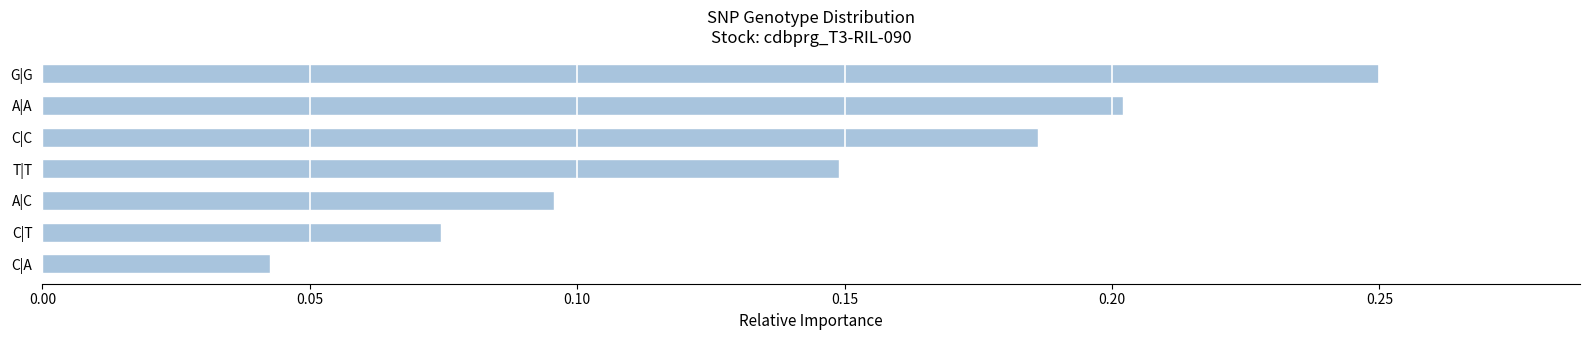

What position from the bottom is C|A?

1